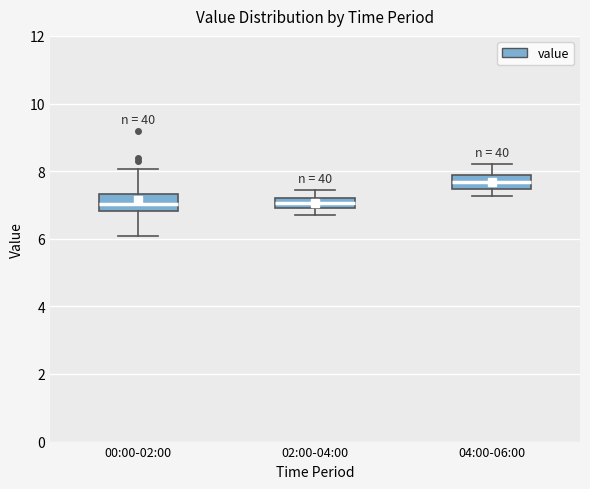

Where is the lower edge of the box for 00:00-02:00 on the y-axis? The values are not printed on the chart, so give them approximately, as read against the axis.

6.8